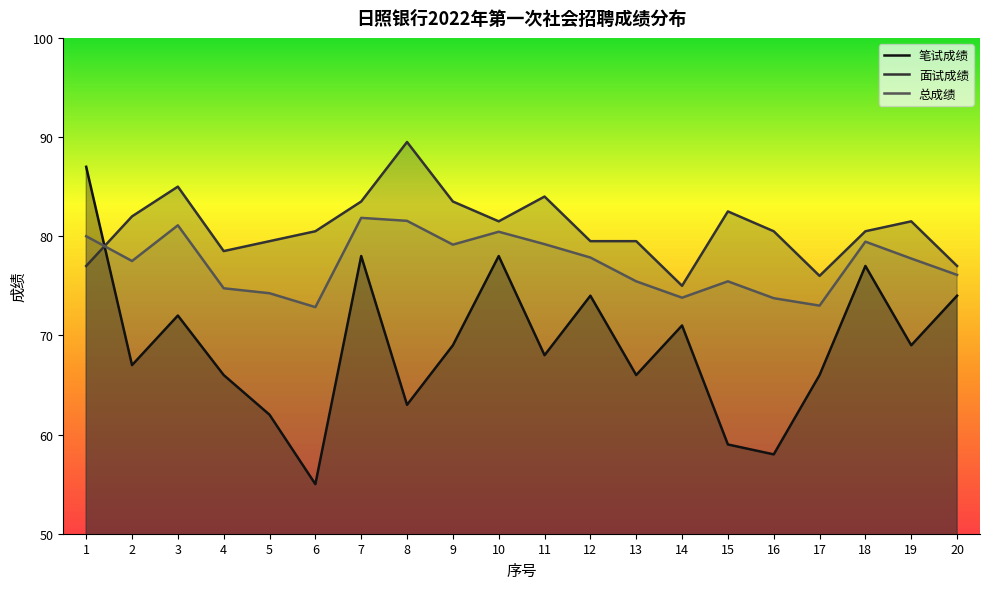

Reading right to left, list all the values displayed in this chart.

笔试成绩: 20=74.0	19=69.0	18=77.0	17=66.0	16=58.0	15=59.0	14=71.0	13=66.0	12=74.0	11=68.0	10=78.0	9=69.0	8=63.0	7=78.0	6=55.0	5=62.0	4=66.0	3=72.0	2=67.0	1=87.0
面试成绩: 20=77.0	19=81.5	18=80.5	17=76.0	16=80.5	15=82.5	14=75.0	13=79.5	12=79.5	11=84.0	10=81.5	9=83.5	8=89.5	7=83.5	6=80.5	5=79.5	4=78.5	3=85.0	2=82.0	1=77.0
总成绩: 20=76.1	19=77.8	18=79.5	17=73.0	16=73.8	15=75.5	14=73.8	13=75.5	12=77.8	11=79.2	10=80.5	9=79.2	8=81.5	7=81.8	6=72.8	5=74.2	4=74.8	3=81.1	2=77.5	1=80.0